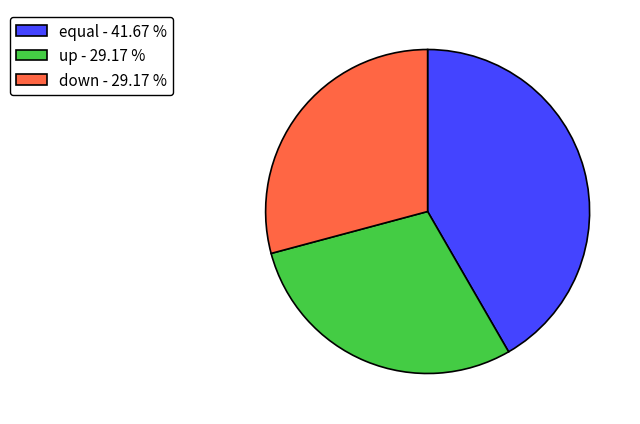

Which category has the biggest portion of the pie?

equal